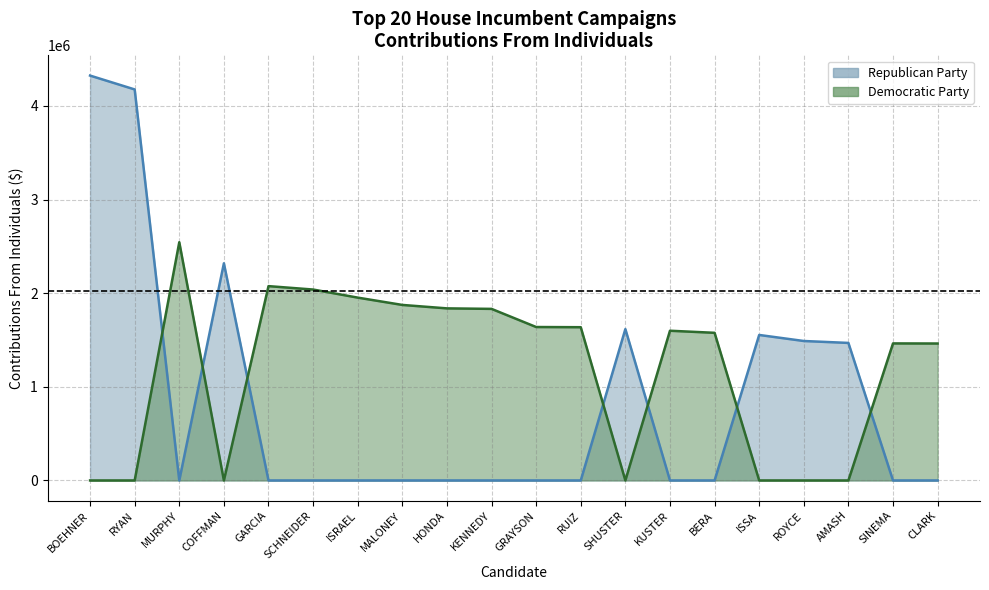

Which series has the largest range (max minus min)?

Republican Party